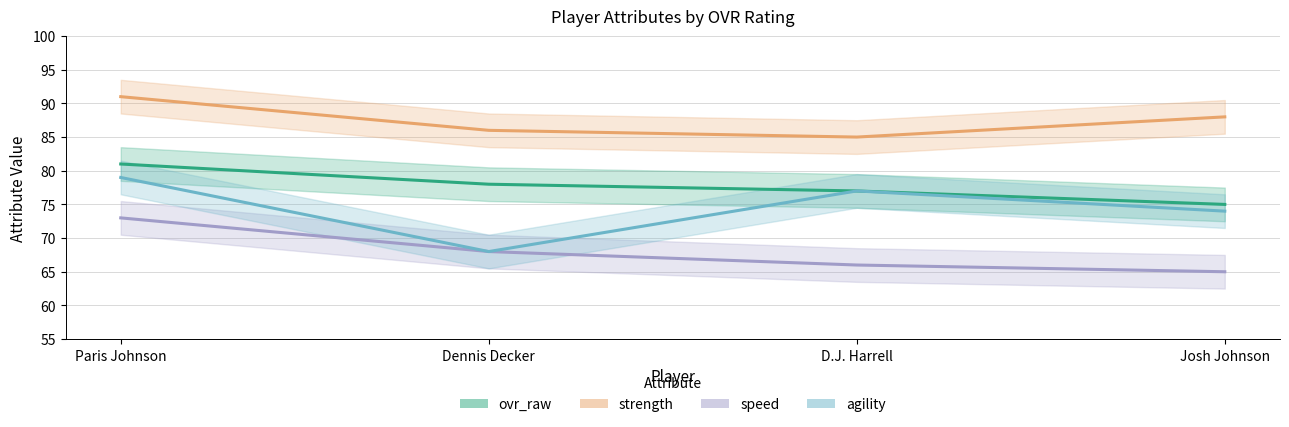

Which series has the largest range (max minus min)?

agility